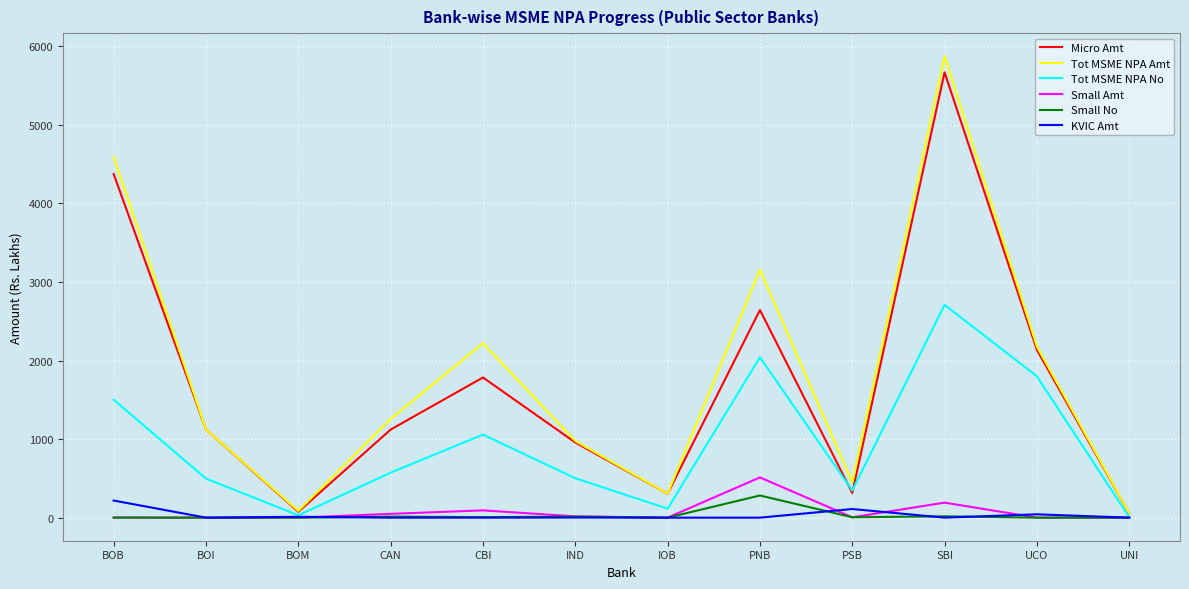

What position from the right is UCO?

2